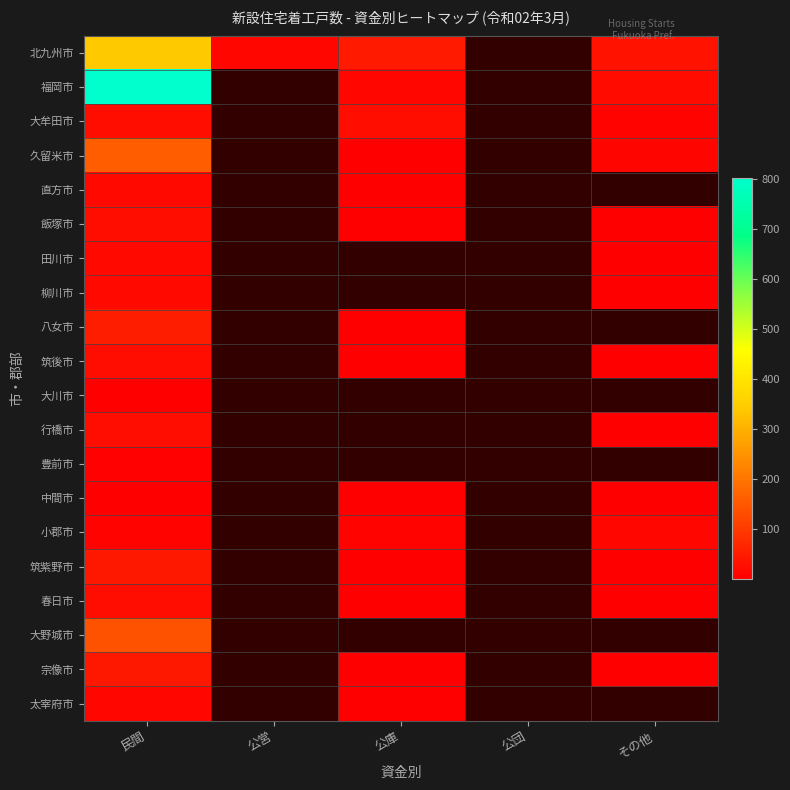

At その他, list the series in order from smallest to largest.

田川市, 柳川市, 筑後市, 中間市, 筑紫野市, 飯塚市, 行橋市, 宗像市, 春日市, 大牟田市, 久留米市, 福岡市, 北九州市, 直方市, 八女市, 大川市, 豊前市, 小郡市, 大野城市, 太宰府市